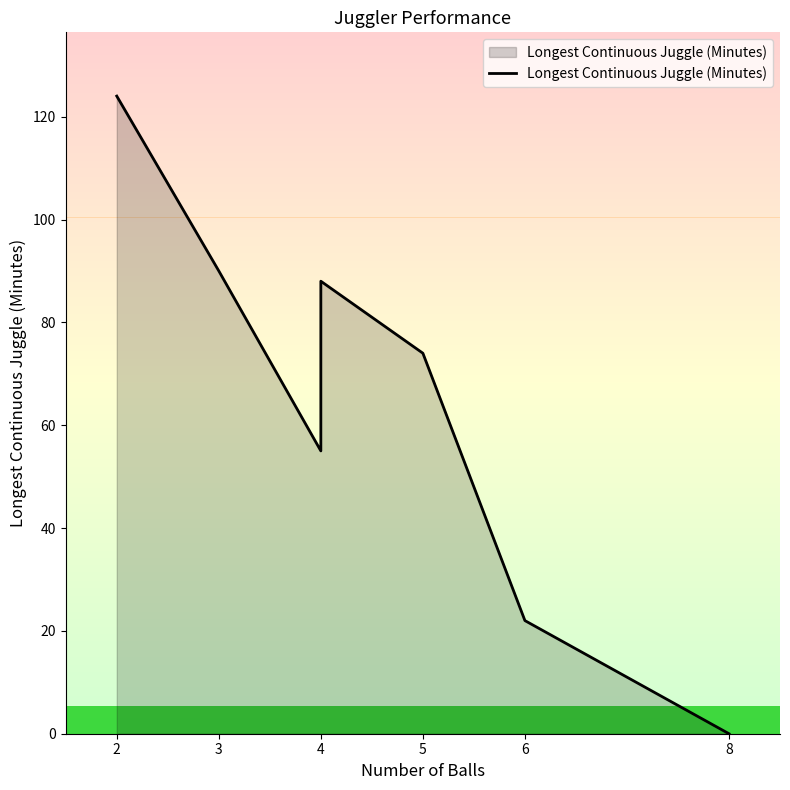

What is the maximum value shown in the chart?

124